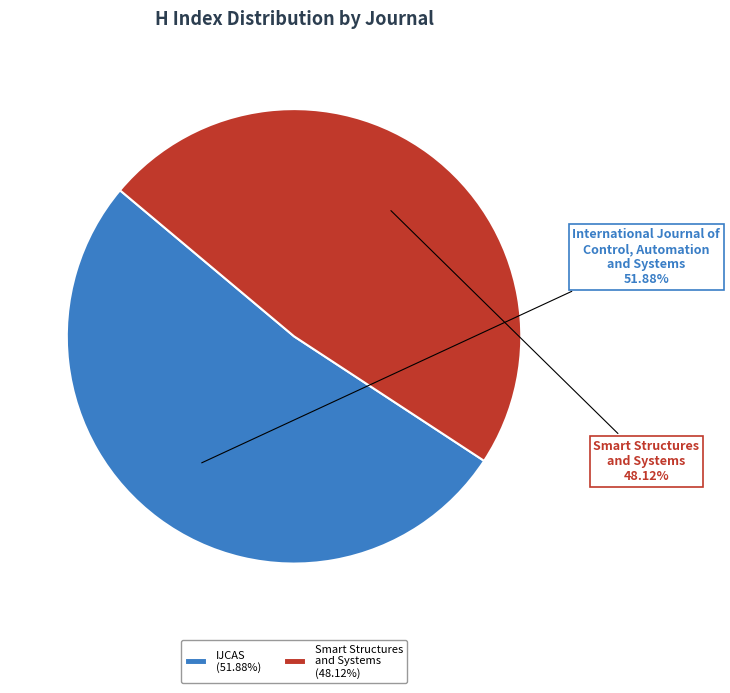

What is the ratio of the value at IJCAS (51.88%) to the value at Smart Structures and Systems (48.12%)?

1.1